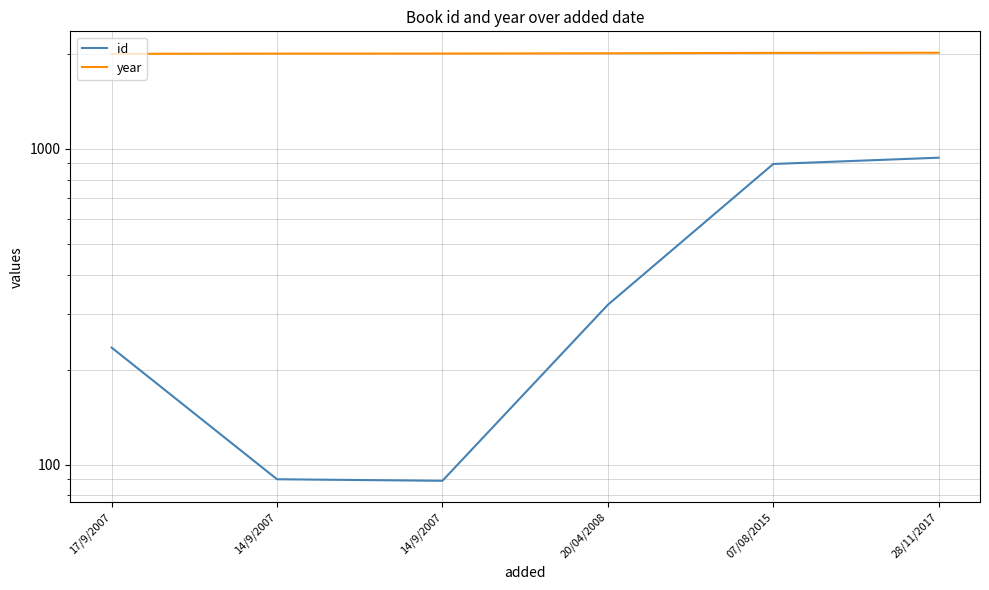

List the series in order of their overall mean, highest first.

year, id